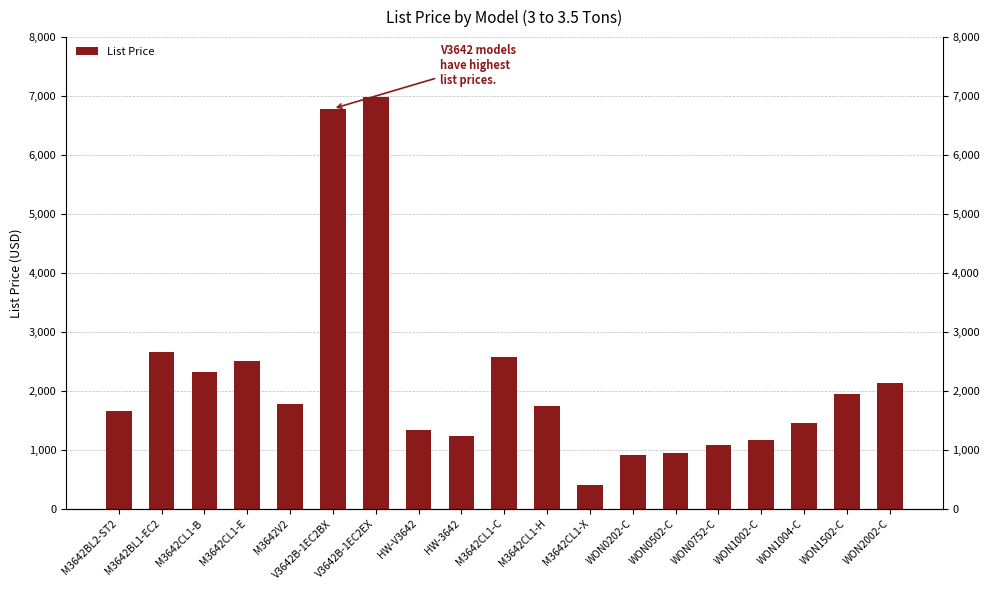

What is the change in value from WON1002-C to WON1502-C?

+767